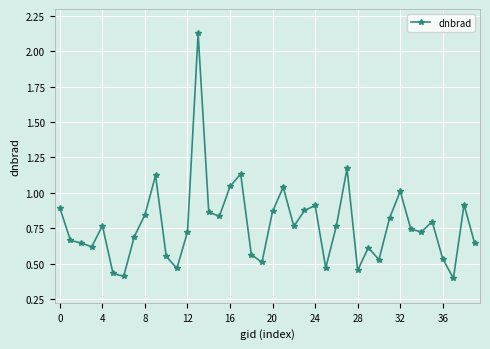

What is the difference between the maximum and minimum values?

1.7